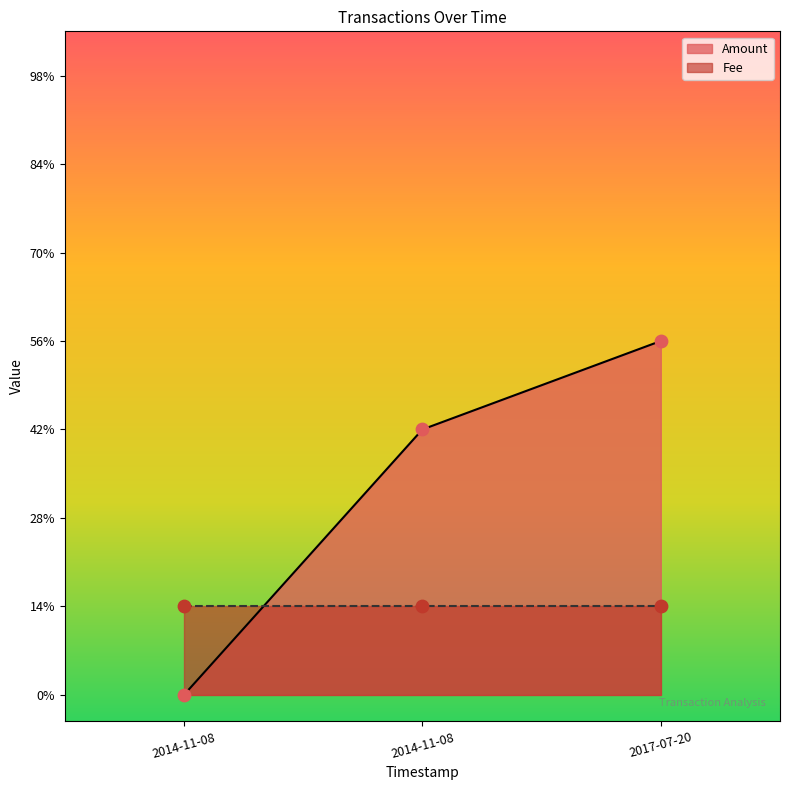

Which has a higher value, 2014-11-08 or 2014-11-08?

2014-11-08